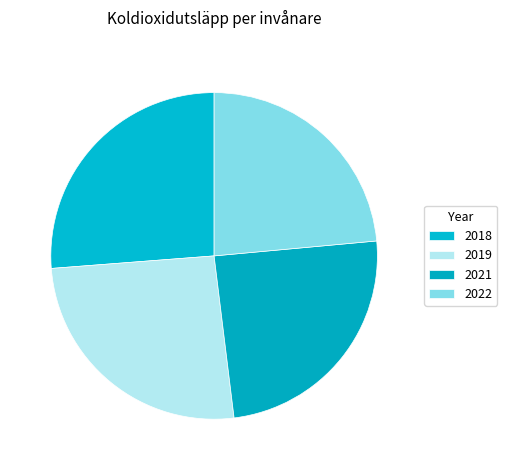

What portion of the pie excludes 2019?

75.1%